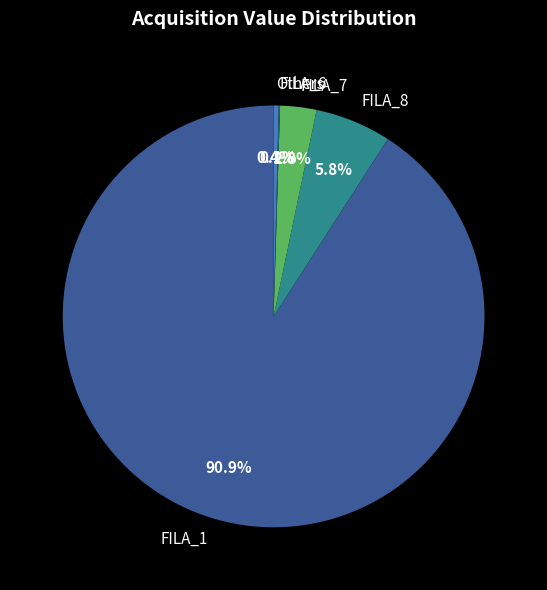

What is the largest slice in the pie chart?

FILA_1